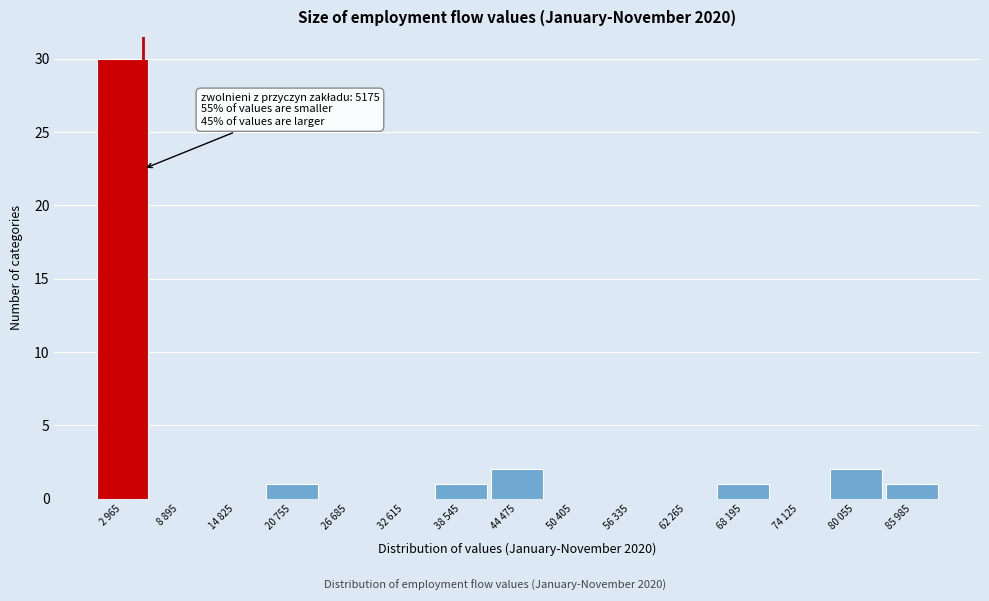

Reading left to right, transcribe all the data shown in this chart.

2 965=30	8 895=0	14 825=0	20 755=1	26 685=0	32 615=0	38 545=1	44 475=2	50 405=0	56 335=0	62 265=0	68 195=1	74 125=0	80 055=2	85 985=1